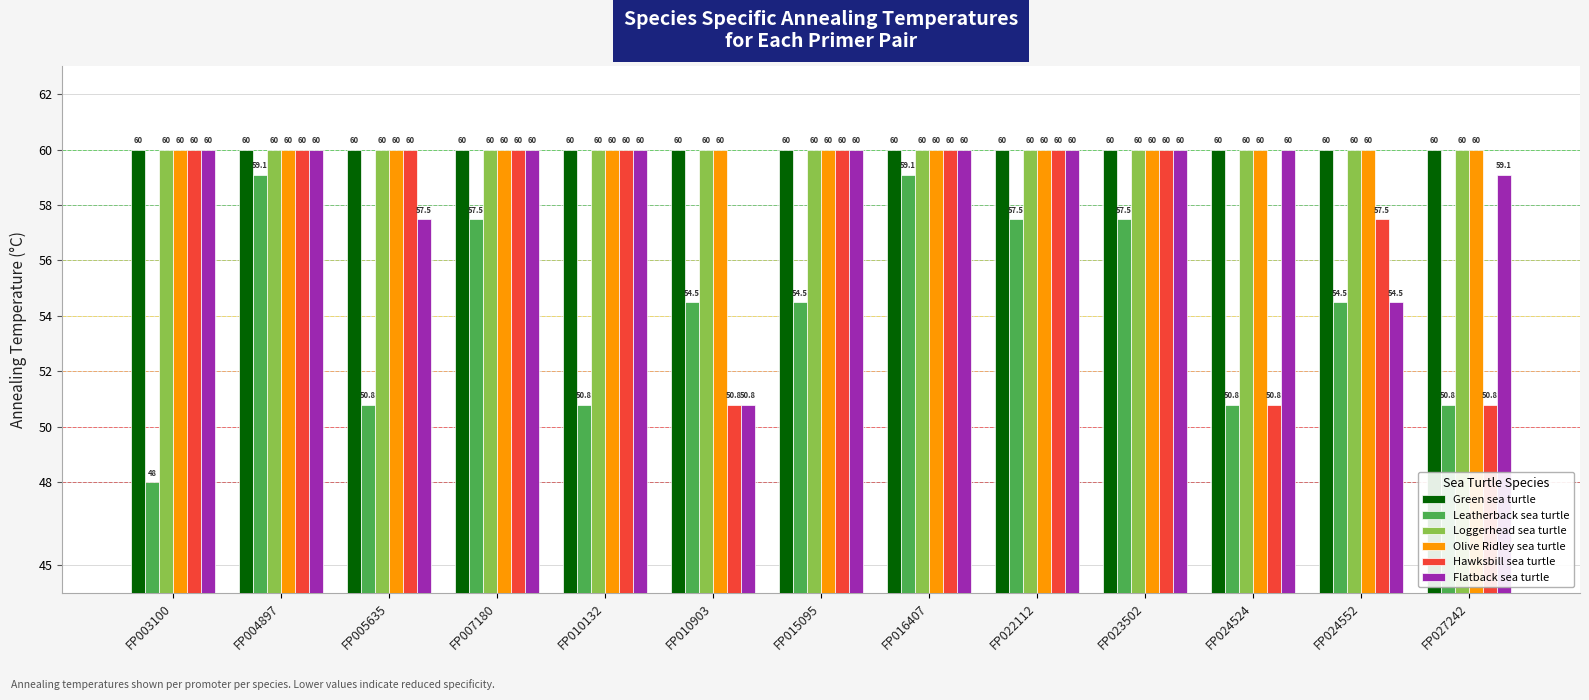

Is the value of Hawksbill sea turtle at FP024552 greater than the value of Flatback sea turtle at FP016407?

No